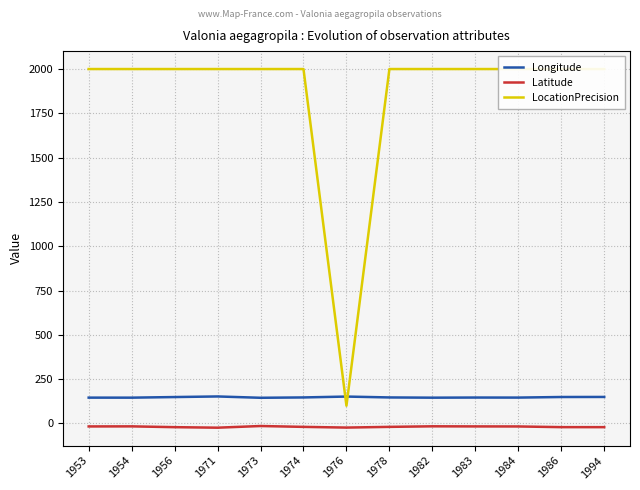

Which series has the largest total across all categories?

LocationPrecision